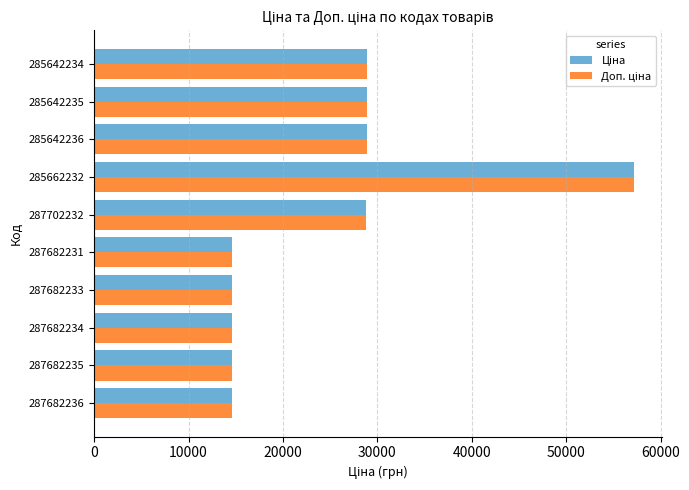

What is the maximum value shown in the chart?

57235.5